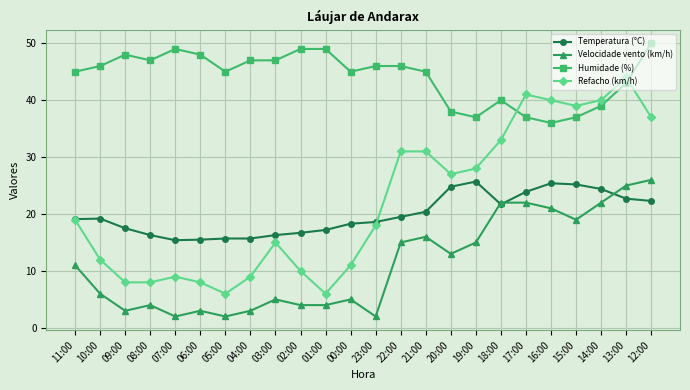

What is the spread (max minus min) of values at 18:00?

18.3